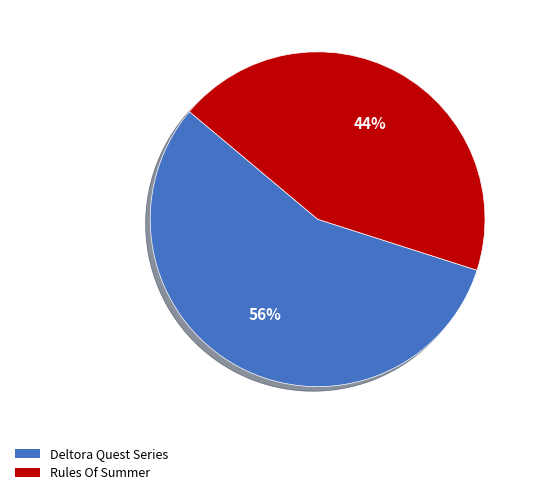

Between Rules Of Summer and Deltora Quest Series, which is larger?

Deltora Quest Series